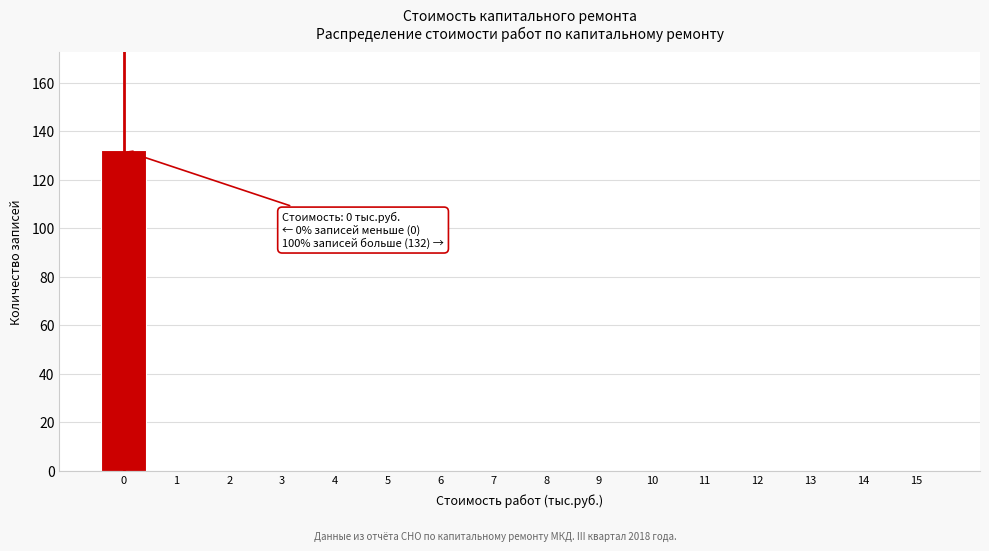

Reading right to left, list all the values displayed in this chart.

15=0	14=0	13=0	12=0	11=0	10=0	9=0	8=0	7=0	6=0	5=0	4=0	3=0	2=0	1=0	0=132